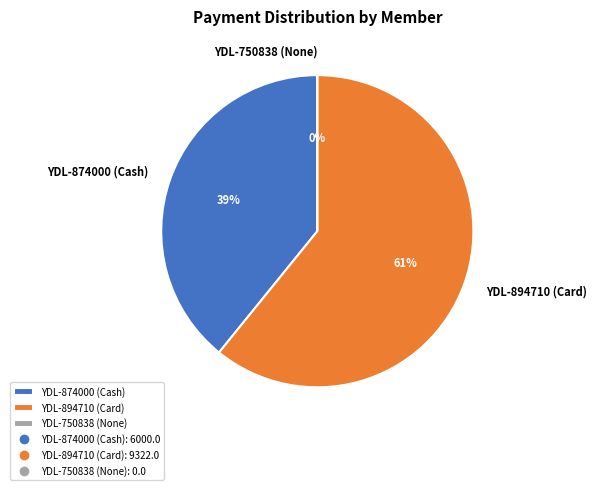

To the nearest percent, what is the difference between the YDL-894710 (Card) and YDL-750838 (None) slice percentages?

61%